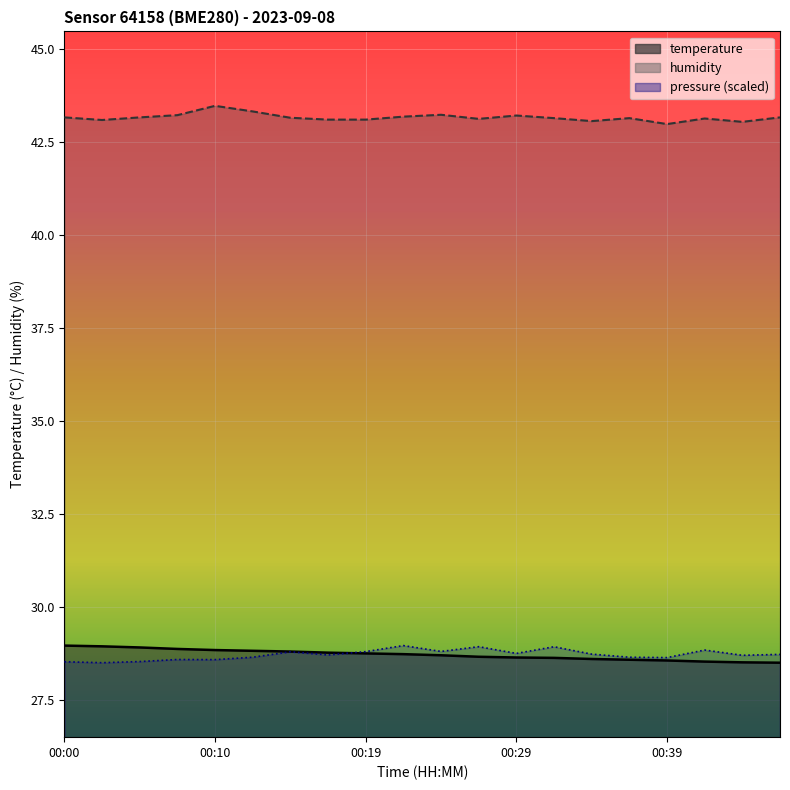

The value of humidity at 00:12 is 43.3. True or false?

True